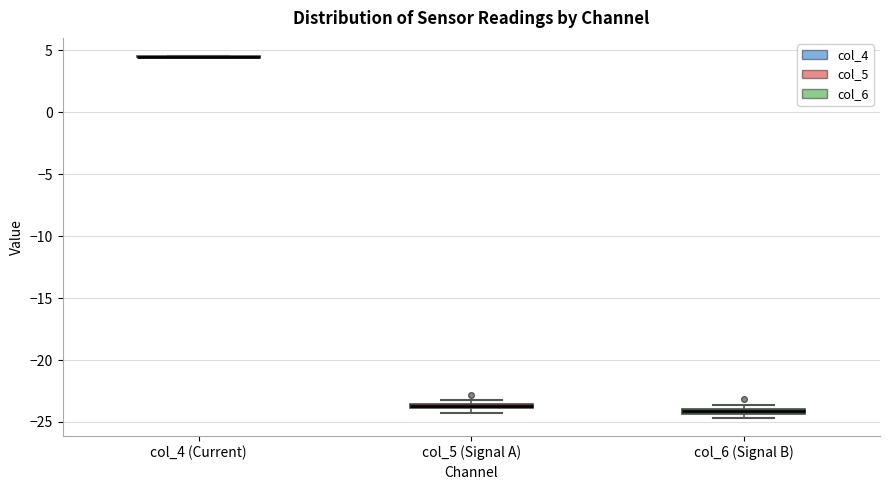

Where is the lower edge of the box for col_6 (Signal B) on the y-axis? The values are not printed on the chart, so give them approximately, as read against the axis.

-24.5